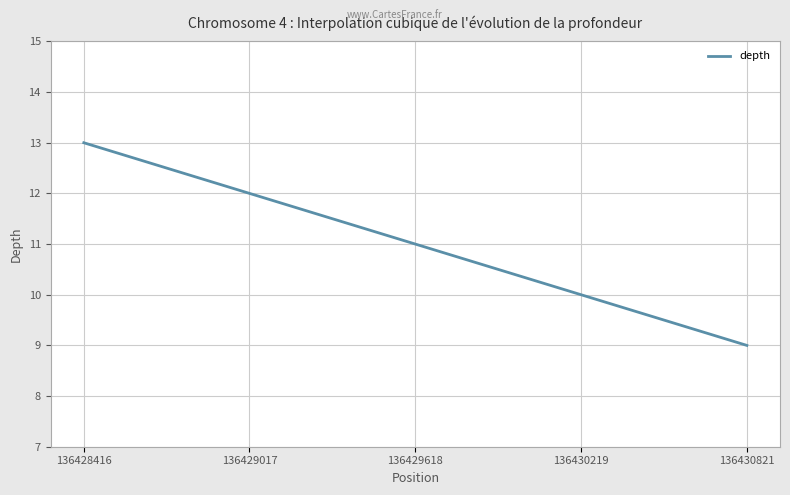

What is the minimum value shown in the chart?

9.0